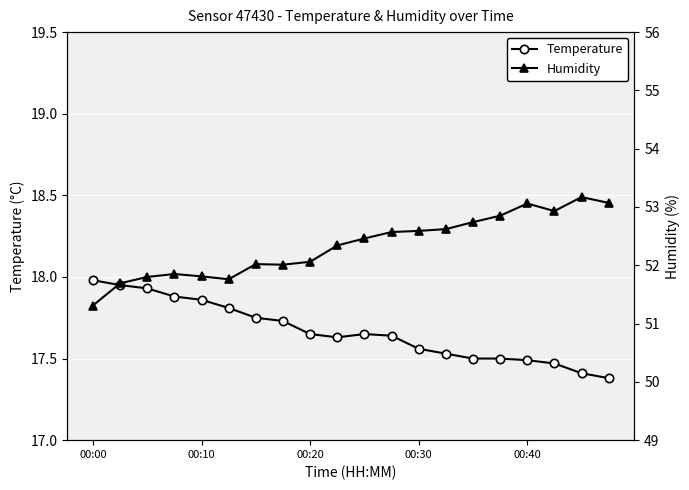

What is the minimum value for Temperature?

17.4